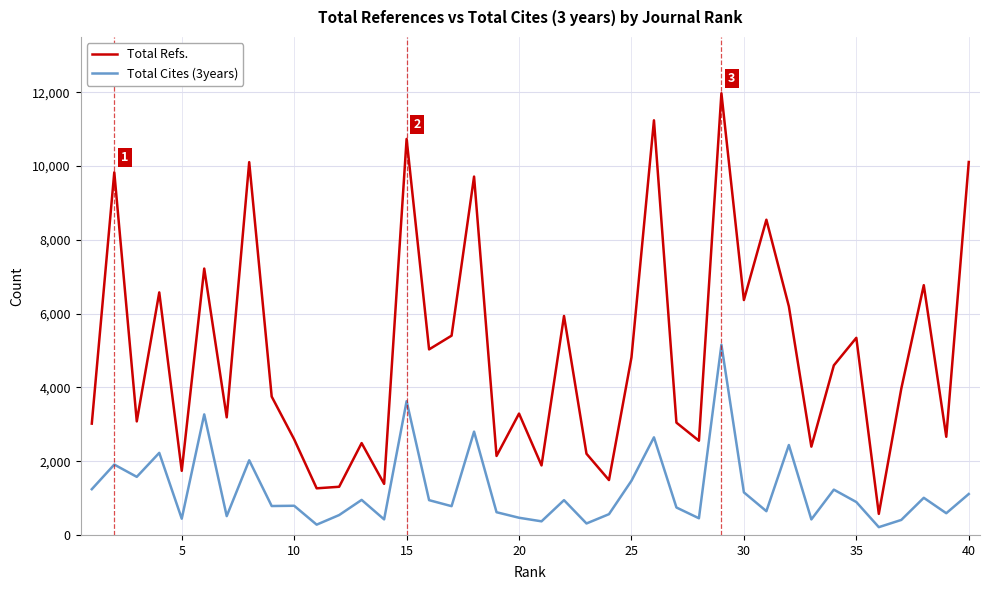

True or false: Total Cites (3years) and Total Refs. cross at least once.

False